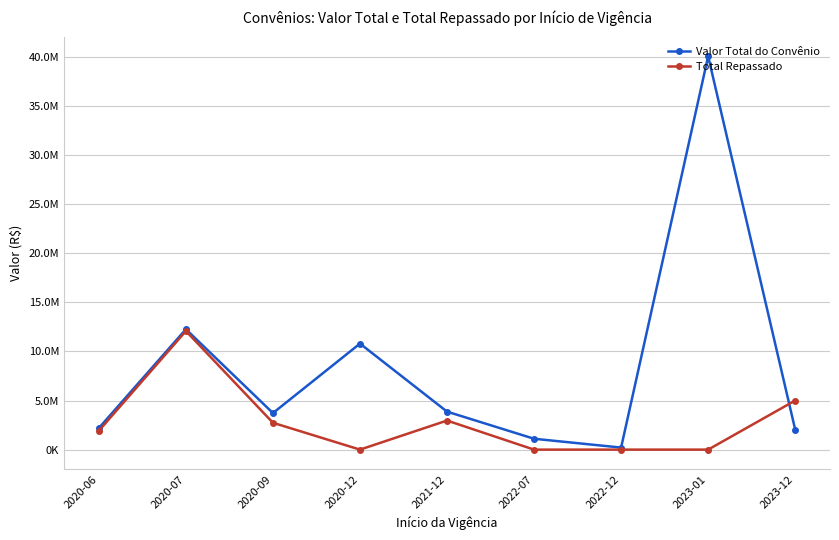

What is the label of the 7th point from the left?

2022-12